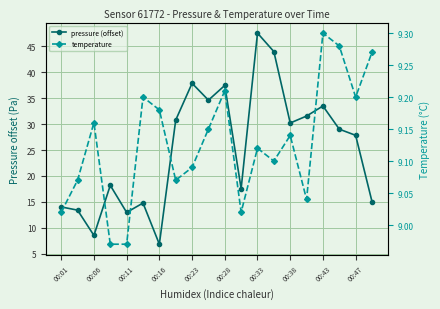

How many lines are shown in the chart?

2